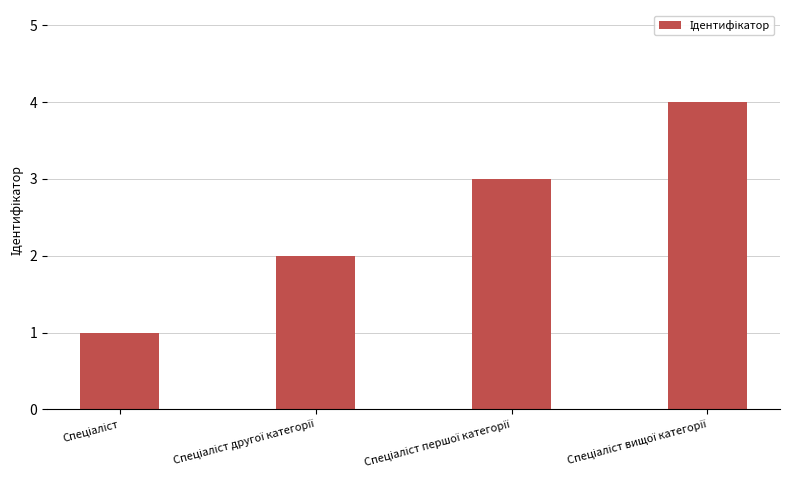

What is the sum of all values?

10